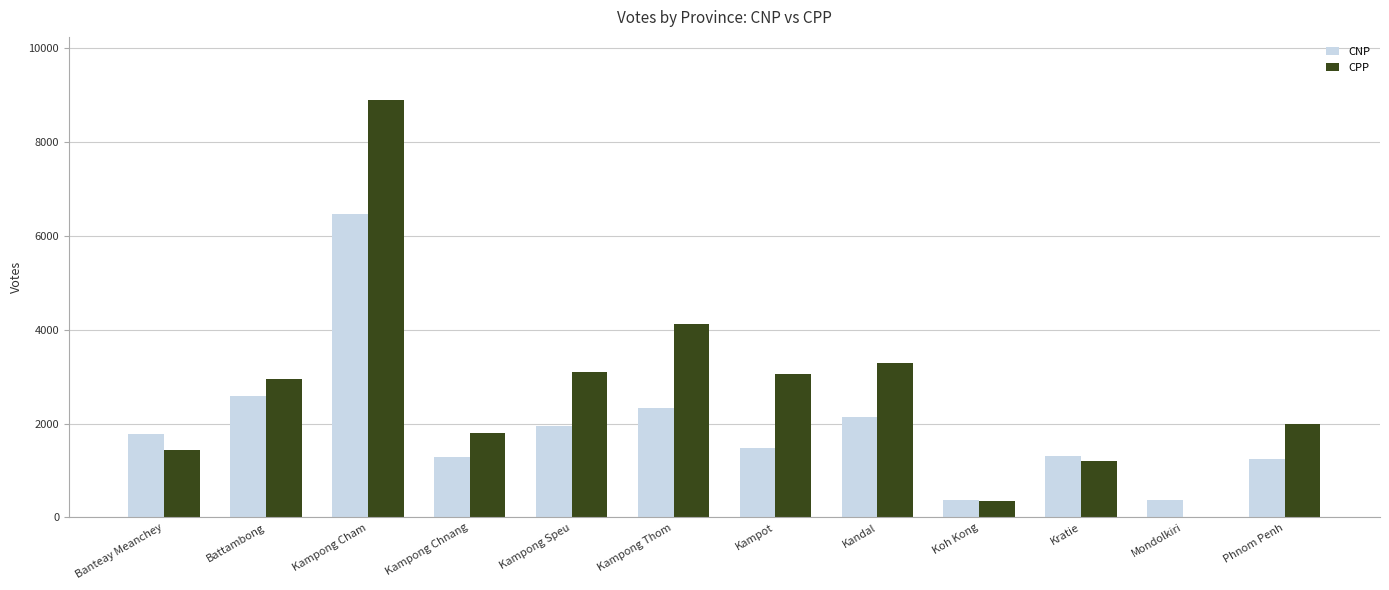

Which series changed the most between Kandal and Kratie?

CPP